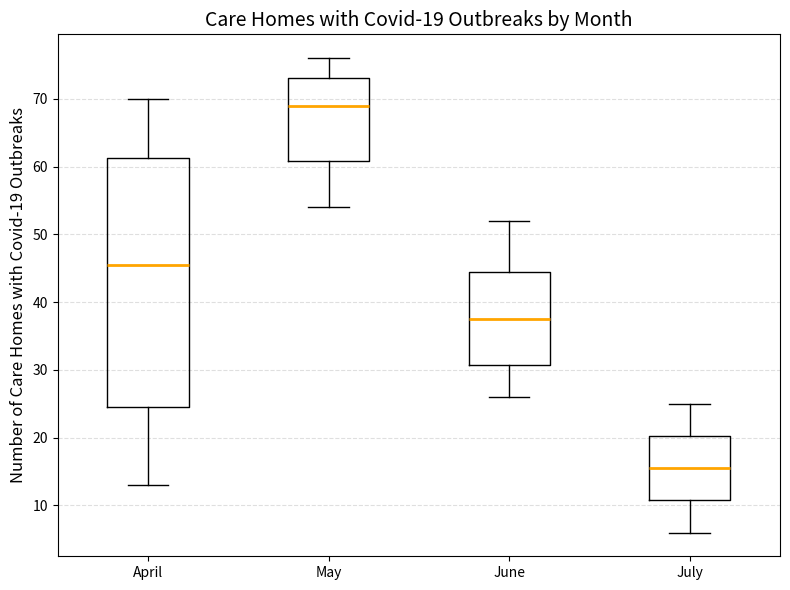

Which box is the tallest, from its lower edge to its upper edge?

April